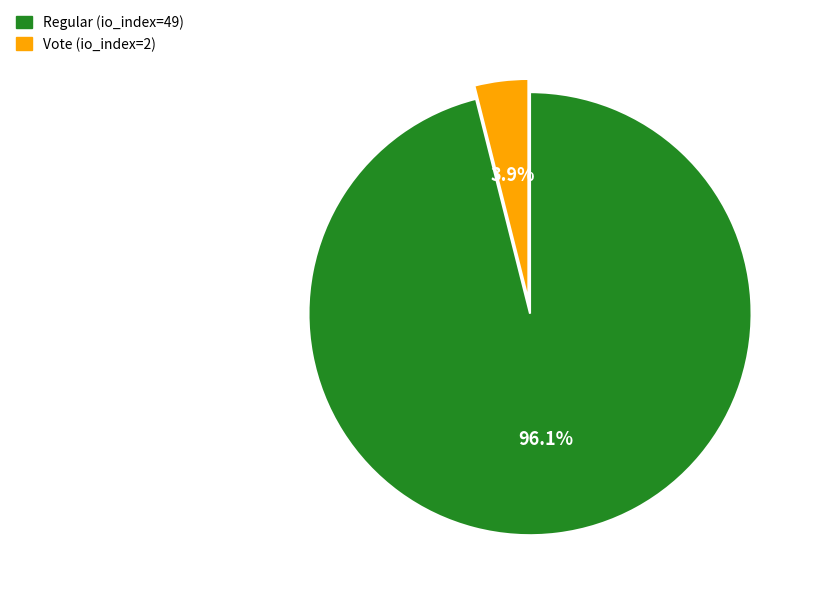

What is the largest slice in the pie chart?

Regular (io_index=49)